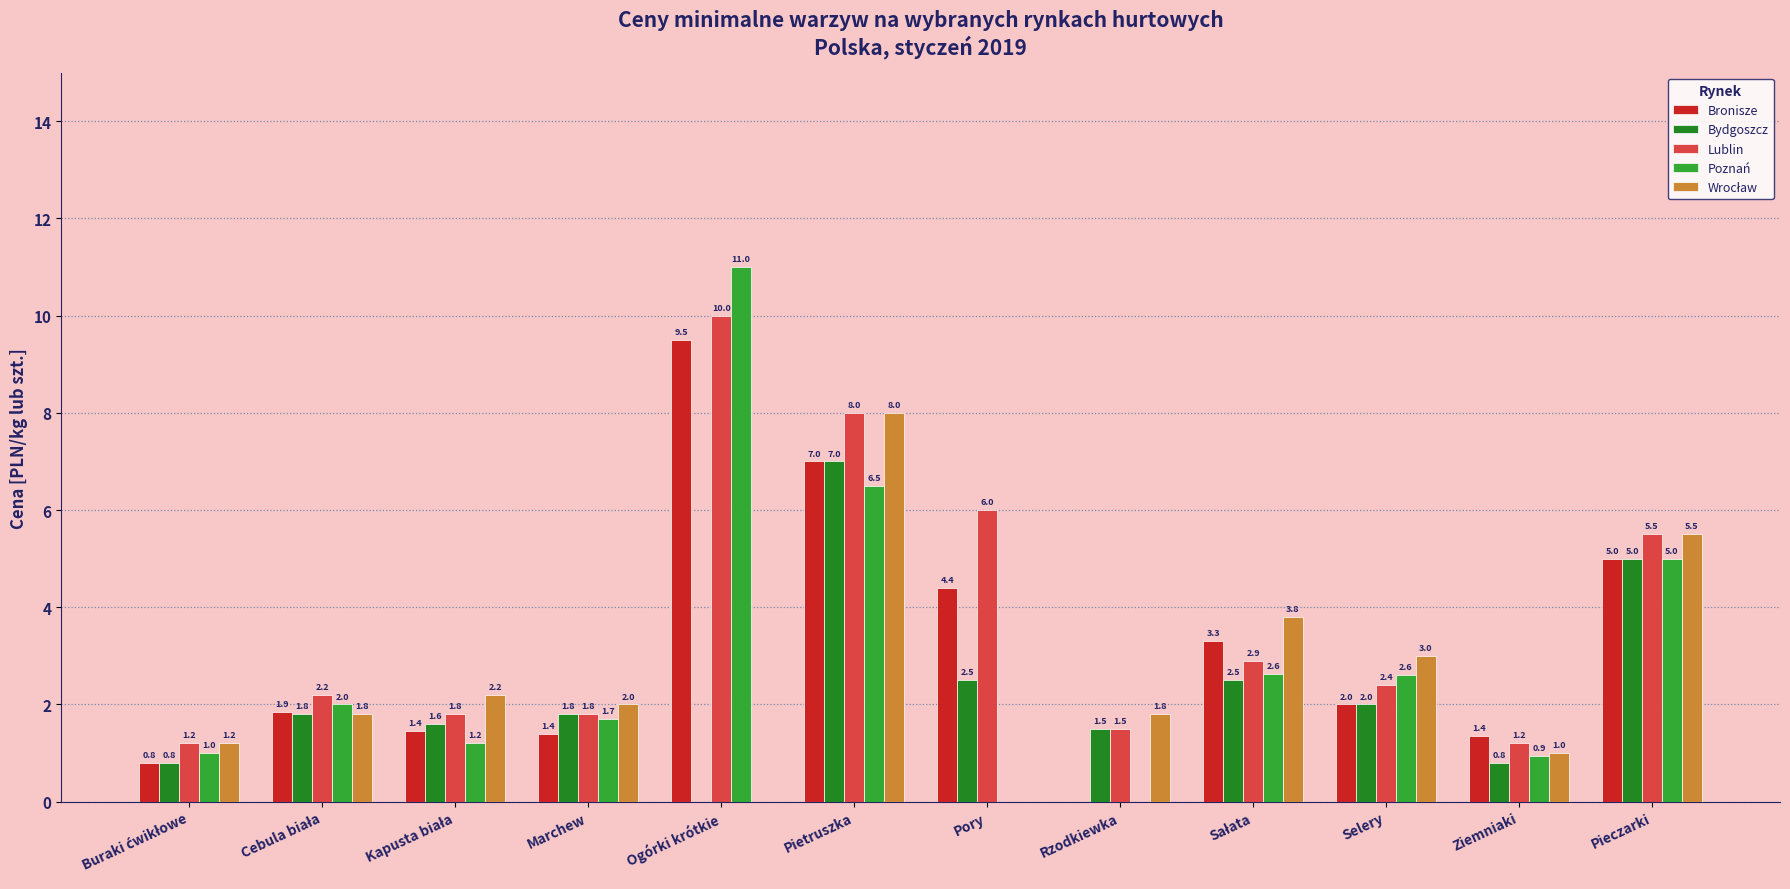

What is the sum of all Lublin values?

44.5